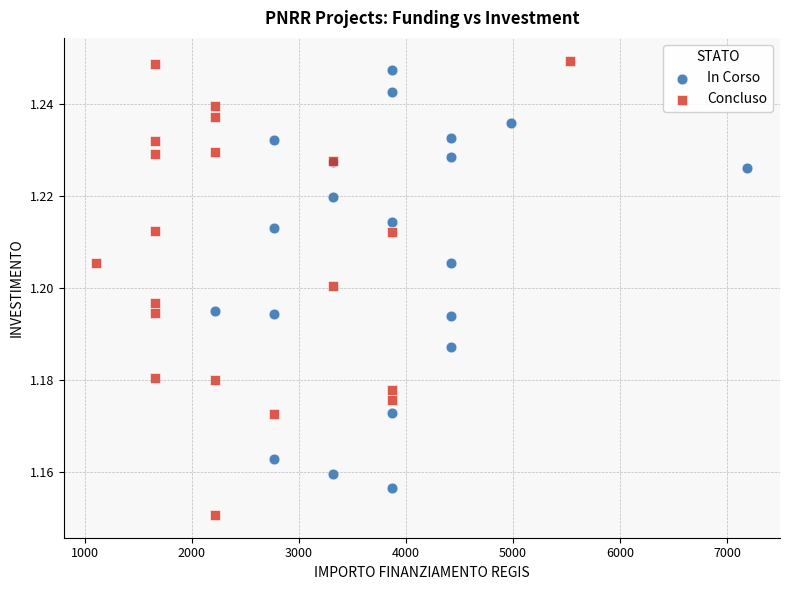

Which series reaches the minimum Y coordinate?

Concluso